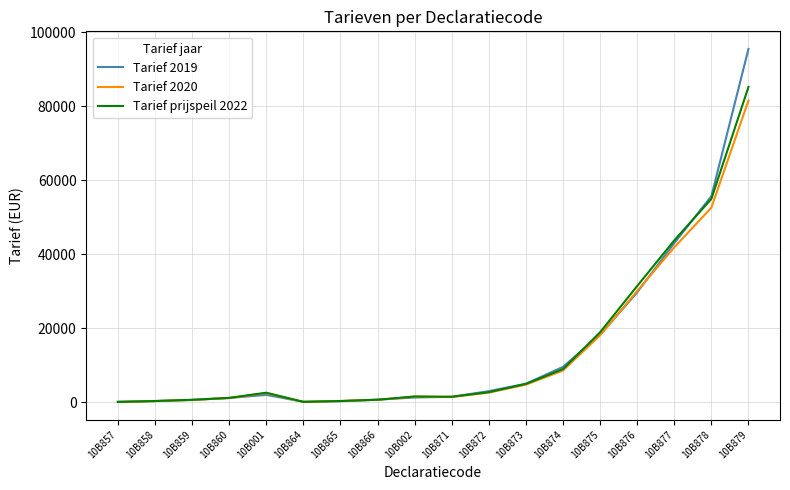

How many lines are shown in the chart?

3